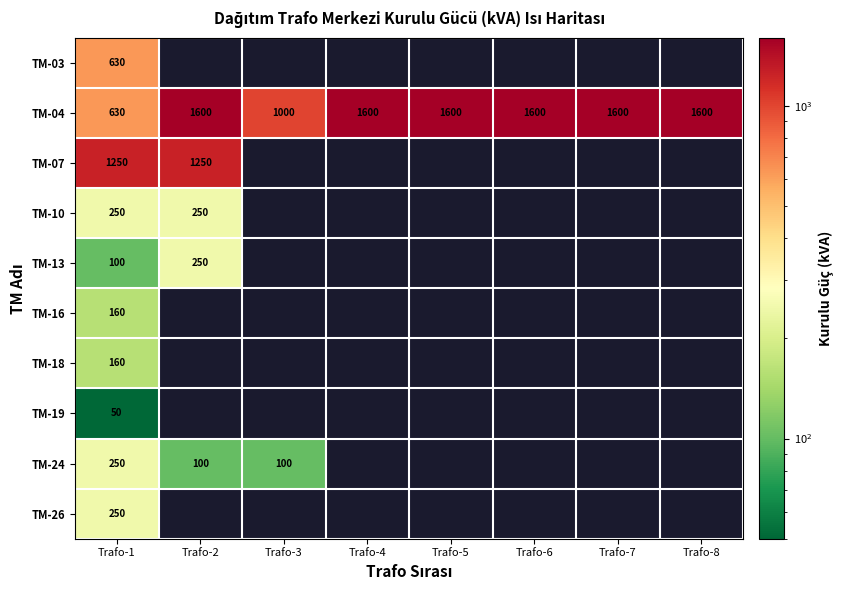

True or false: TM-07 has a value of 407 at Trafo-2.

False